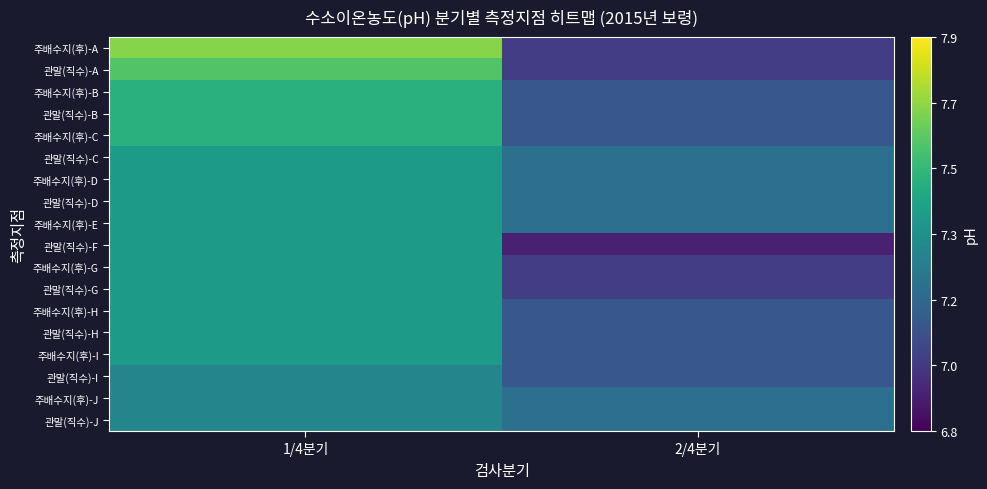

Which has a higher value, 2/4분기 or 1/4분기?

1/4분기